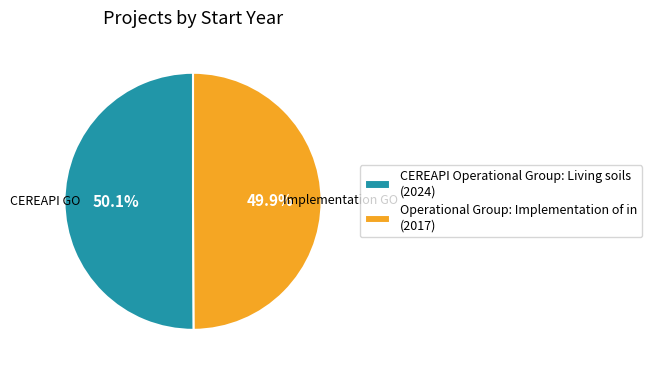

Is there a majority slice in this chart?

Yes